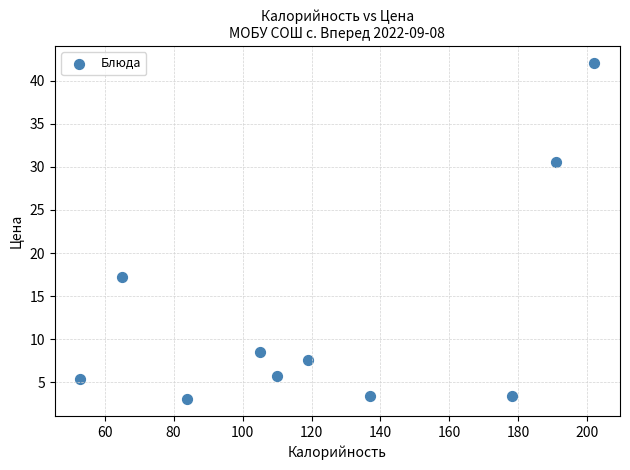

What is the range of X values (max minus min)?

149.0